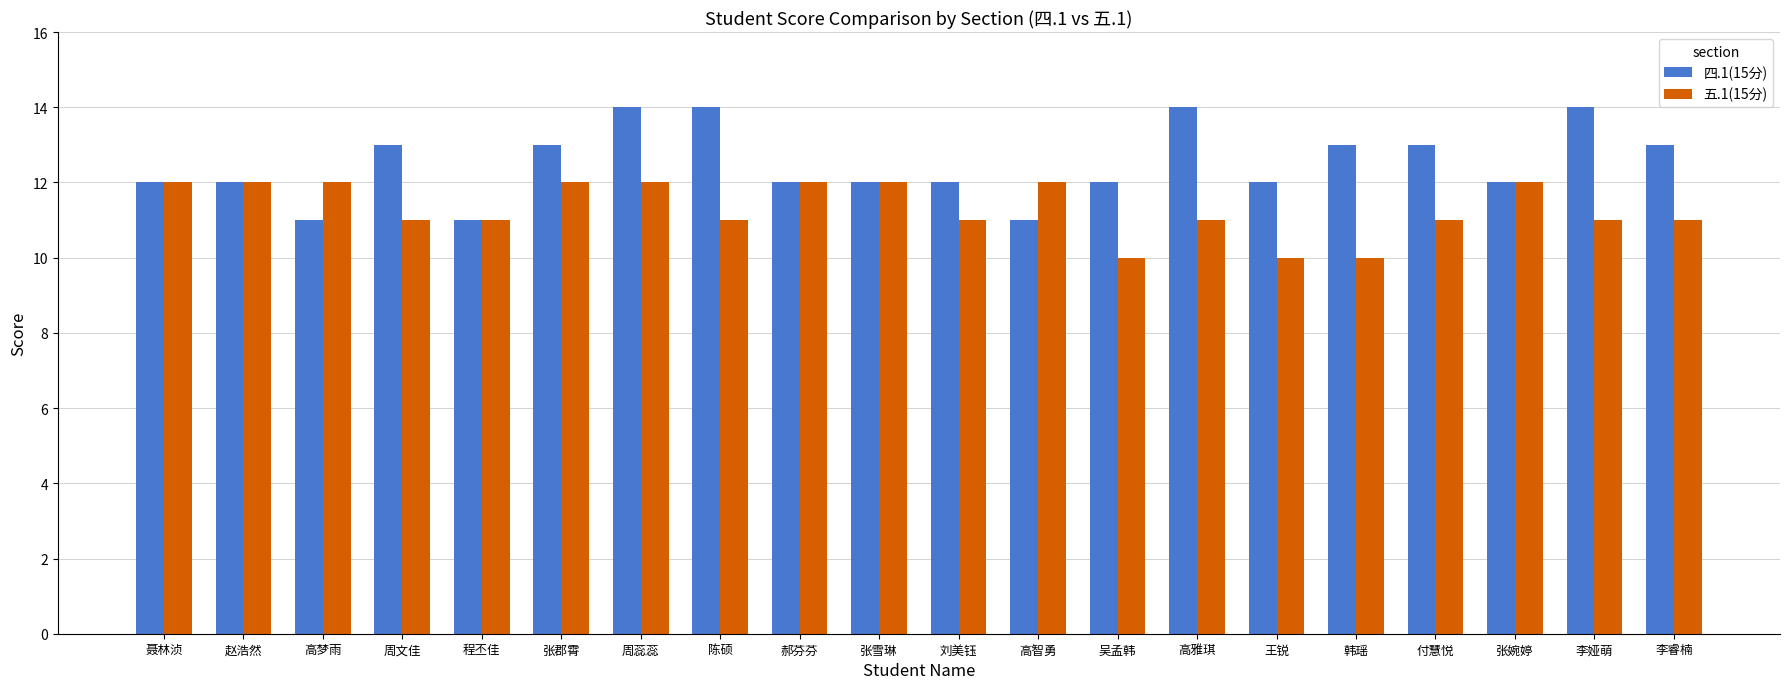

How many series are shown in this chart?

2